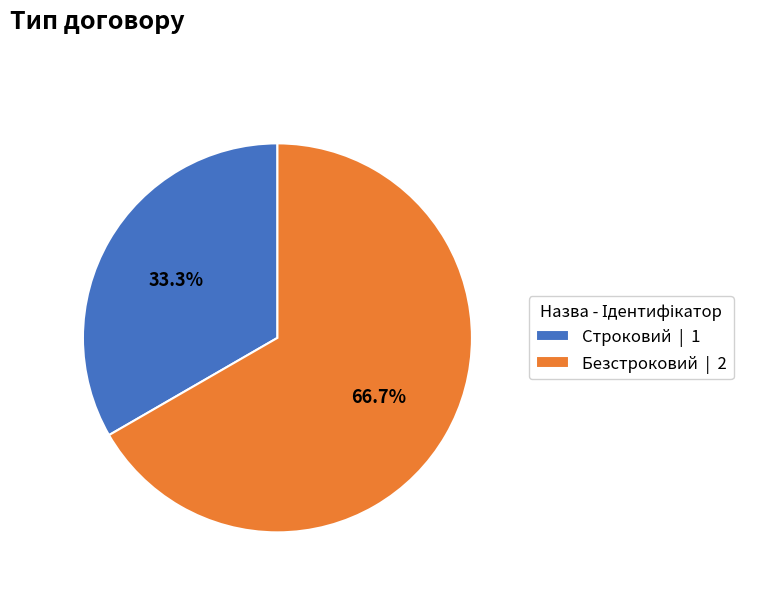

What is the total percentage of Безстроковий and Строковий?

100.0%